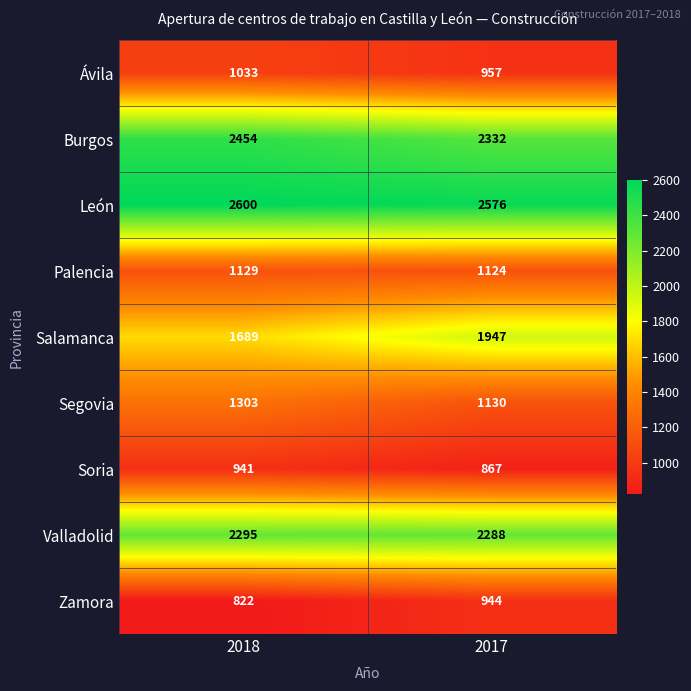

Reading left to right, what are all the values shown in this chart?

Ávila: 1033	957
Burgos: 2454	2332
León: 2600	2576
Palencia: 1129	1124
Salamanca: 1689	1947
Segovia: 1303	1130
Soria: 941	867
Valladolid: 2295	2288
Zamora: 822	944